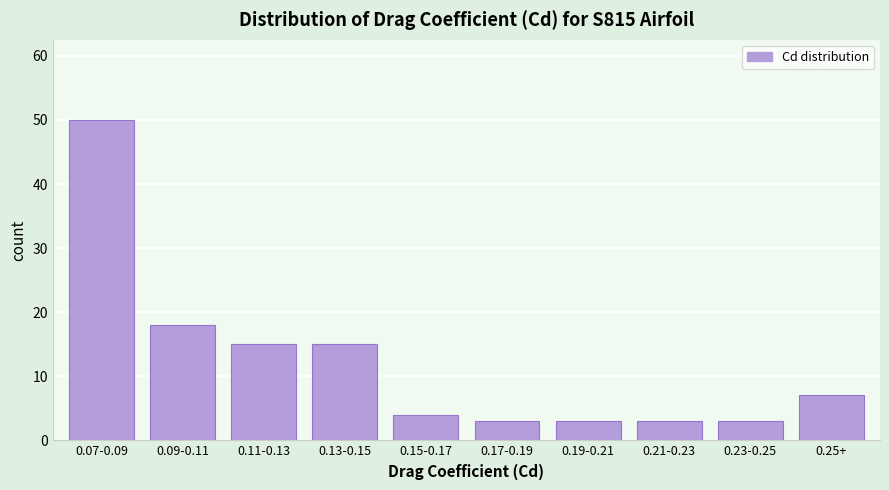

Reading left to right, list all the values displayed in this chart.

0.07-0.09=50	0.09-0.11=18	0.11-0.13=15	0.13-0.15=15	0.15-0.17=4	0.17-0.19=3	0.19-0.21=3	0.21-0.23=3	0.23-0.25=3	0.25+=7